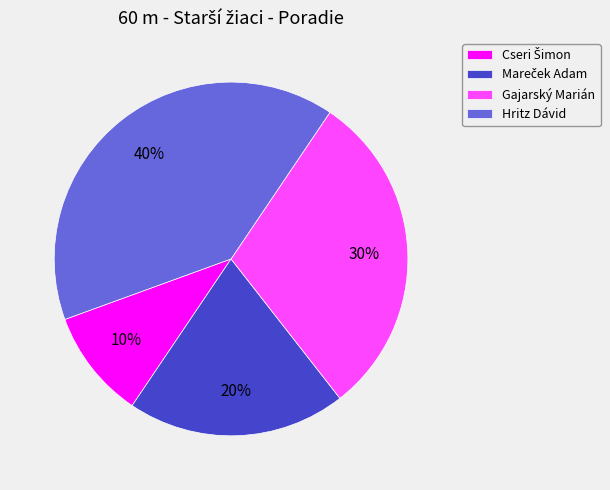

To the nearest percent, what is the difference between the largest and smallest slice percentages?

30%